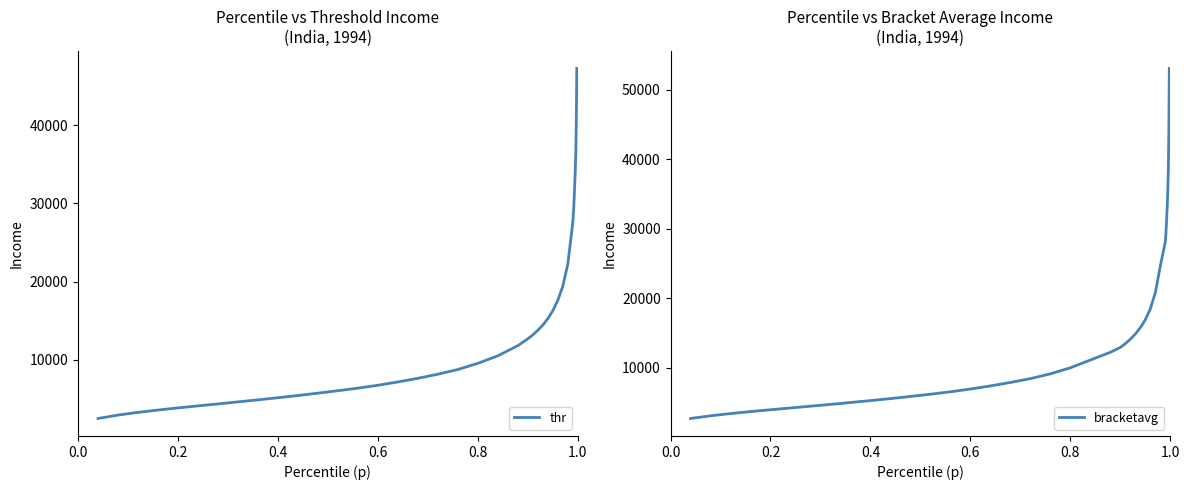

Reading left to right, transcribe all the data shown in this chart.

thr: 2445.2	2882.6	3226.8	3523.5	3802.3	4057.5	4309.4	4570.7	4830.2	5106.1	5386.8	5691.3	6001.4	6331.2	6701.5	7126.9	7592.2	8117.6	8722.5	9513.1	10474.5	11777.5	12658.0	13157.1	13748.5	14411.4	15242.4	16256.6	17588.4	19395.1	22246.8	27565.6	28613.5	29608.5	31106.8	32694.5	34341.4	36489.7	40600.2	47309.7
bracketavg: 2674.9	3059.5	3379.5	3664.8	3929.5	4184.5	4440.3	4700.5	4970.3	5245.6	5534.0	5843.0	6163.7	6511.3	6913.6	7359.7	7854.8	8407.4	9097.1	9965.6	11079.5	12203.3	12896.8	13441.6	14082.4	14823.5	15734.4	16883.6	18440.5	20762.3	24611.1	28085.8	29054.8	30347.9	31917.2	33450.8	35539.6	38414.6	43640.2	53035.1